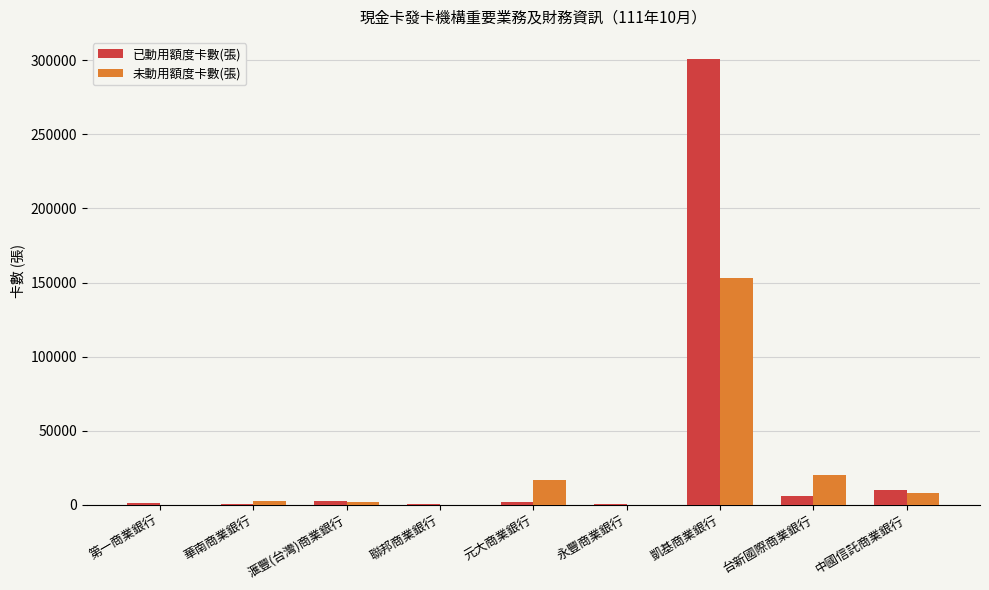

Is it true that 未動用額度卡數(張) equals 102840 at 永豐商業銀行?

False